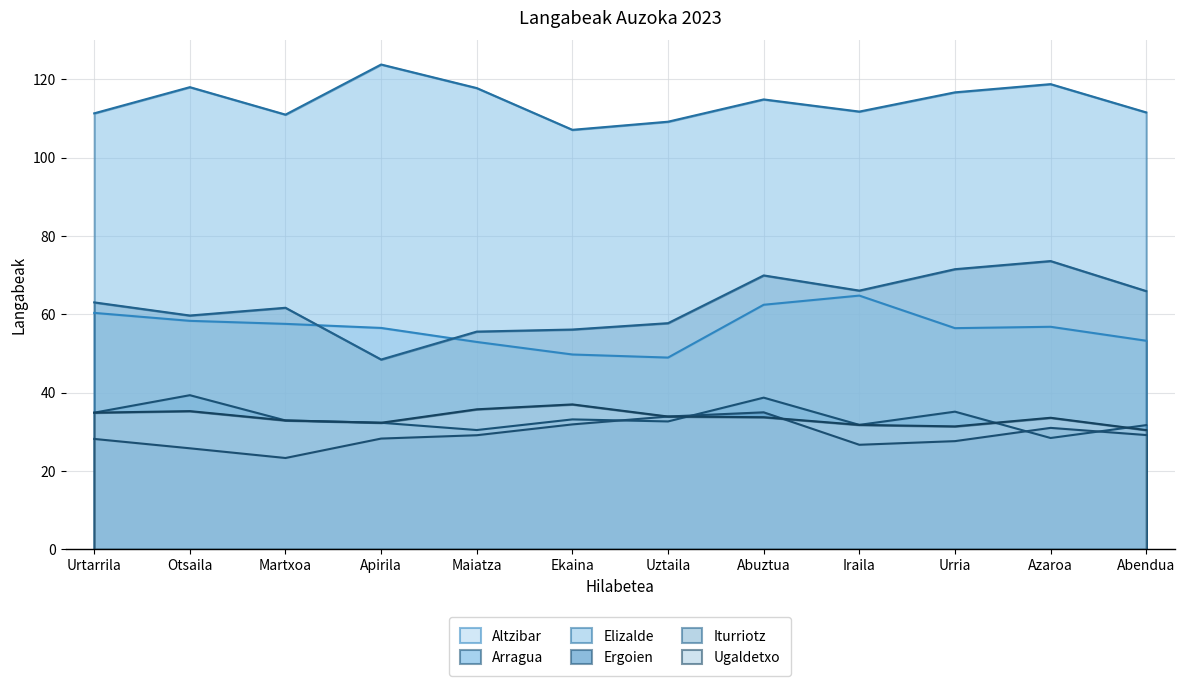

True or false: Arragua and Altzibar cross at least once.

False